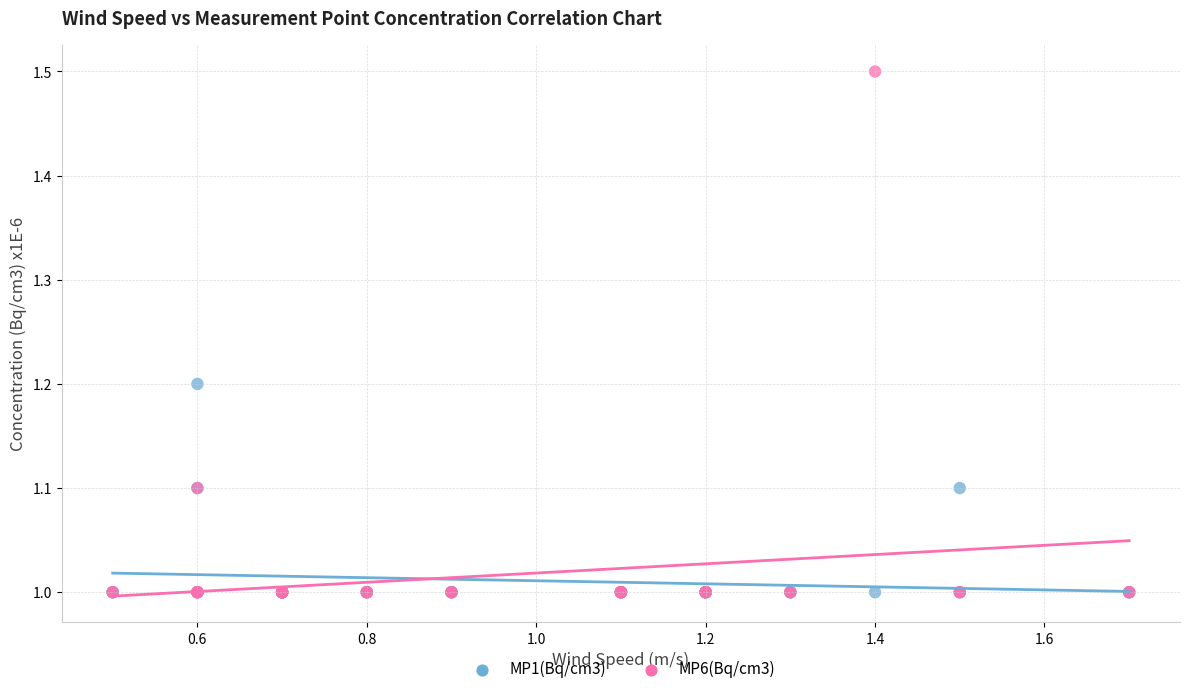

What are all the series names shown in the legend?

MP1(Bq/cm3), MP6(Bq/cm3)